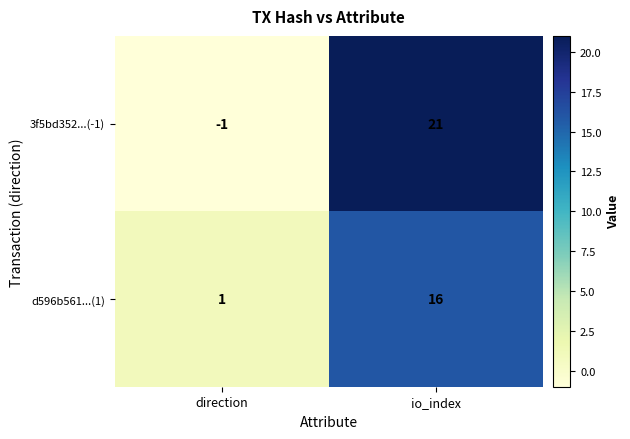

How many distinct data groups are displayed?

2